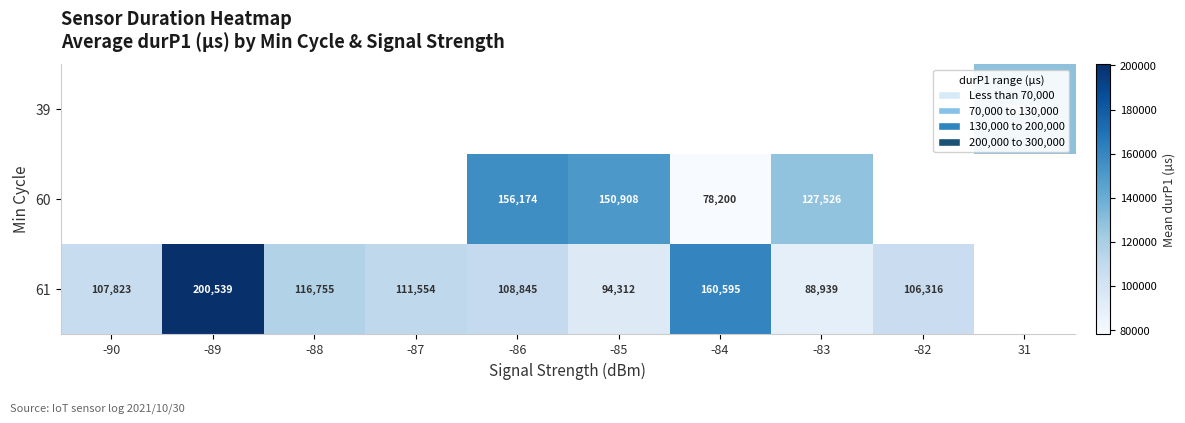

What is the sum of the 61 values at -84 and -86?

269440